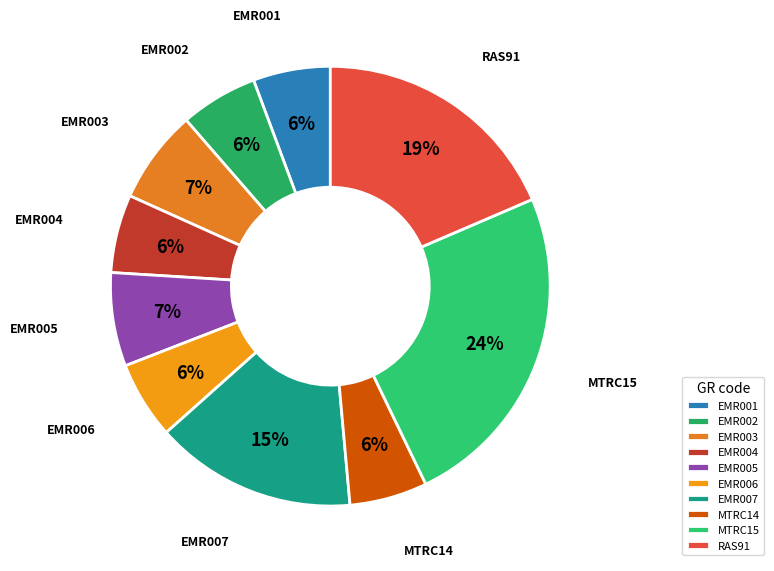

Which slice is the largest?

MTRC15